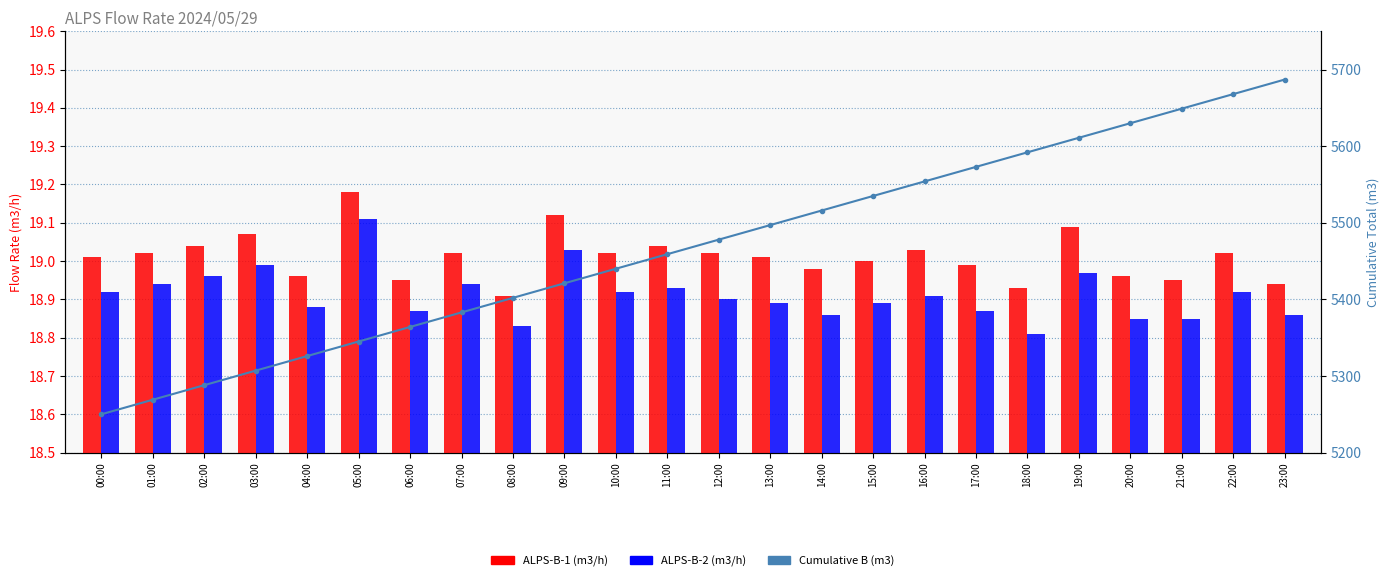

Which series has the largest total across all categories?

Cumulative B (m3)